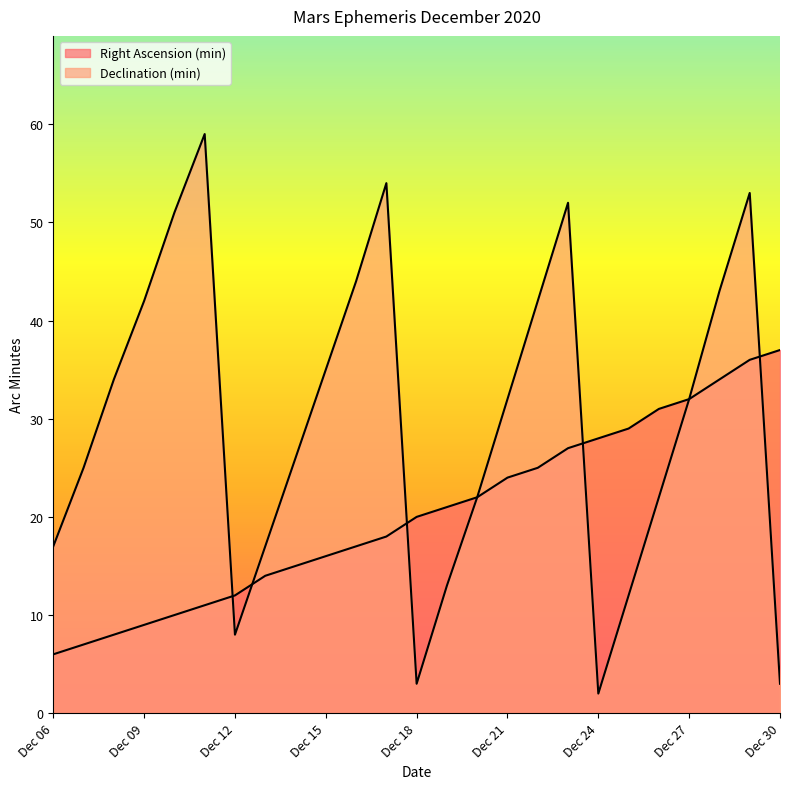

Which series changed the most between Dec 17 and Dec 21?

Declination (min)